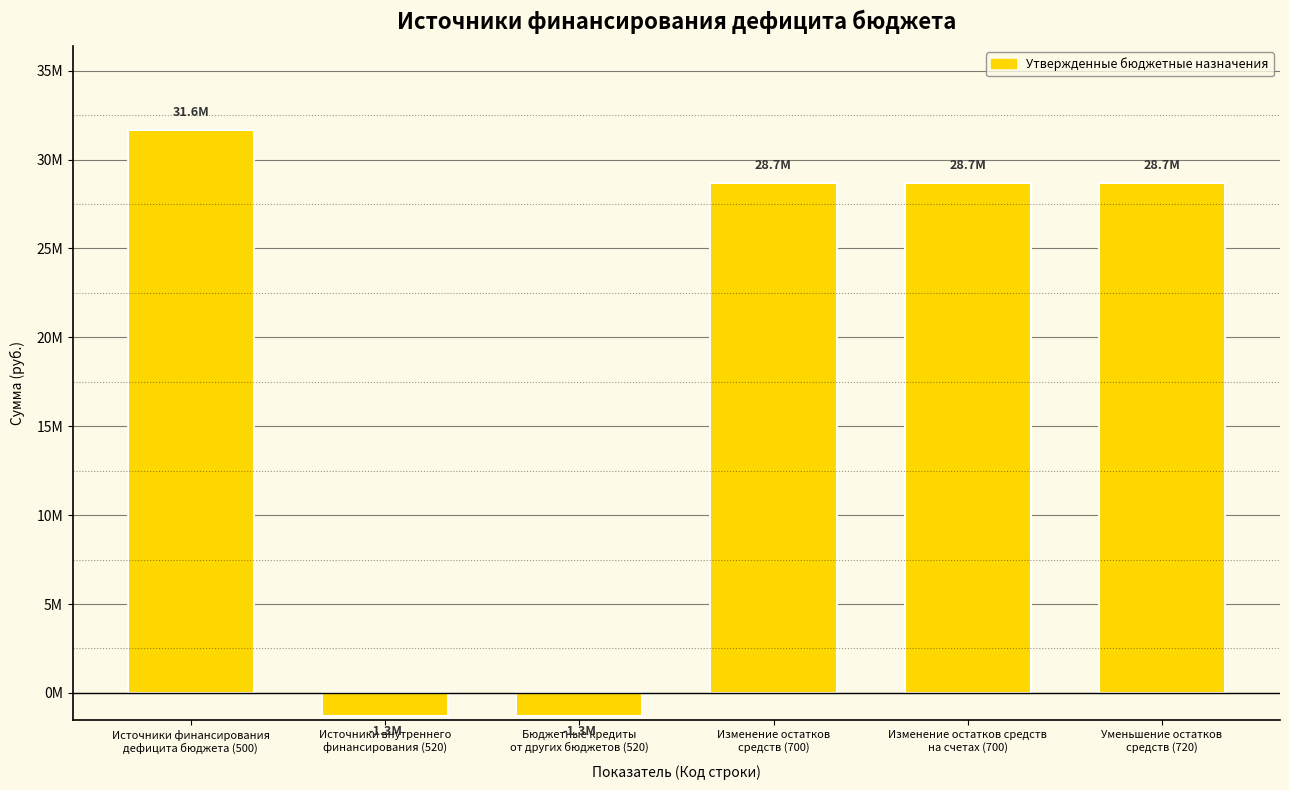

Reading left to right, list all the values displayed in this chart.

Источники финансирования
дефицита бюджета (500)=31639675.8	Источники внутреннего
финансирования (520)=-1285700.0	Бюджетные кредиты
от других бюджетов (520)=-1285700.0	Изменение остатков
средств (700)=28708558.6	Изменение остатков средств
на счетах (700)=28708558.6	Уменьшение остатков
средств (720)=28708558.6